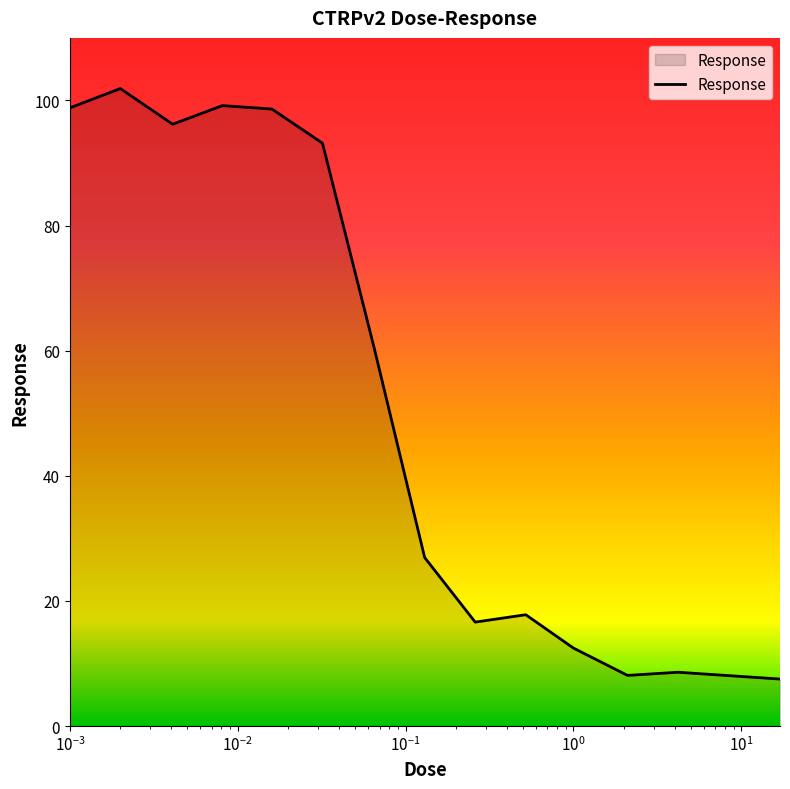

What is the smallest value displayed?

7.5